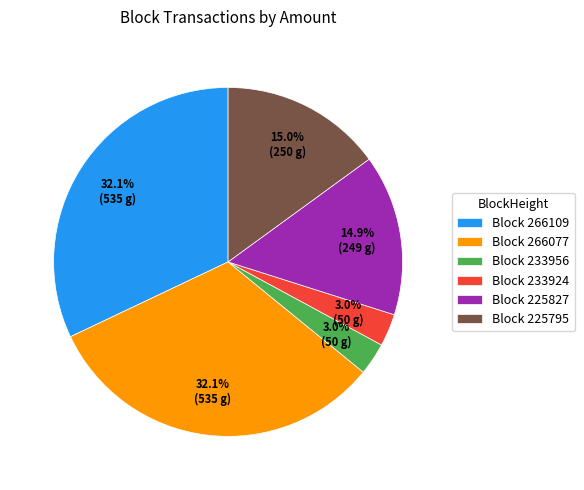

Is Block 266077 the majority of the pie?

No